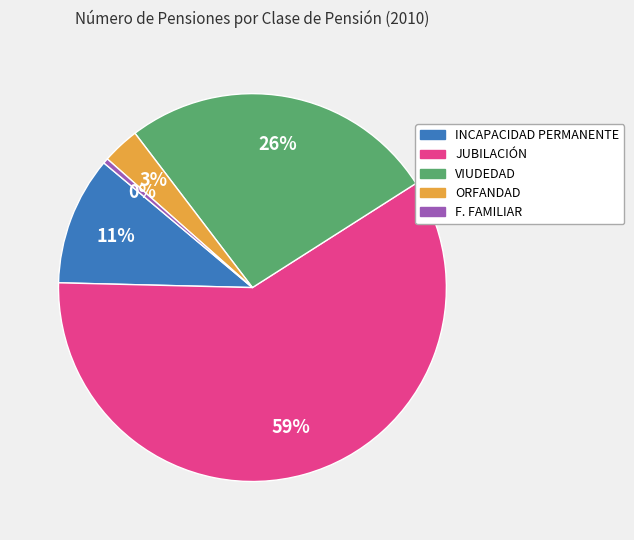

Does VIUDEDAD represent more than half of the total?

No